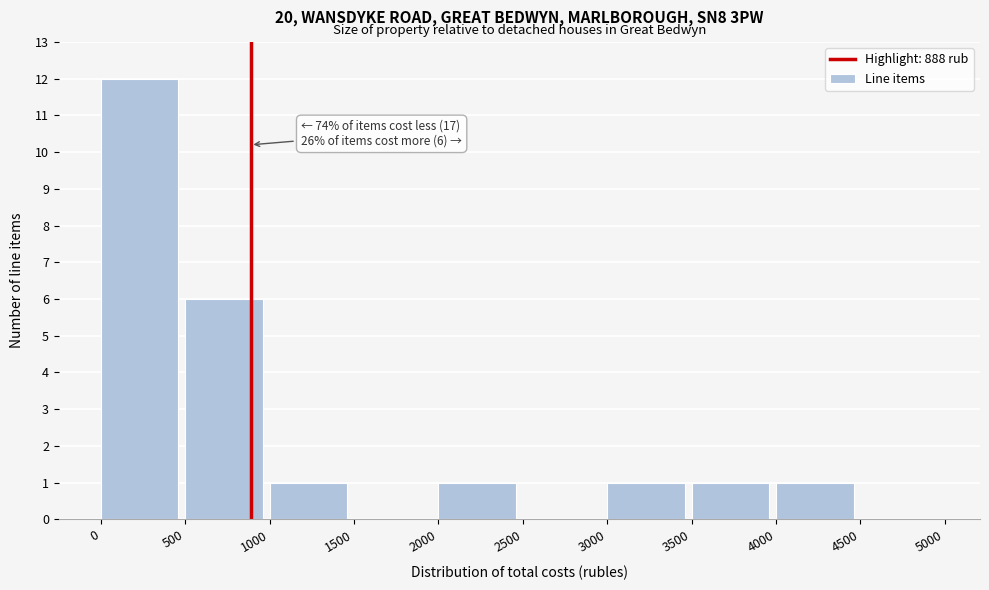

Which range on the x-axis has the tallest bar?

0 to 500